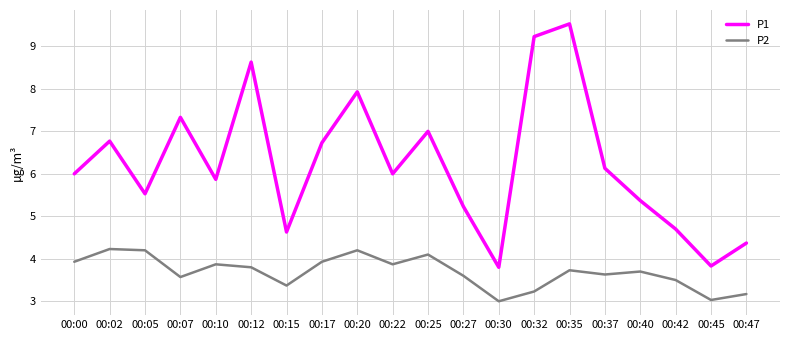

True or false: P1 has a value of 9.4 at 00:37.

False